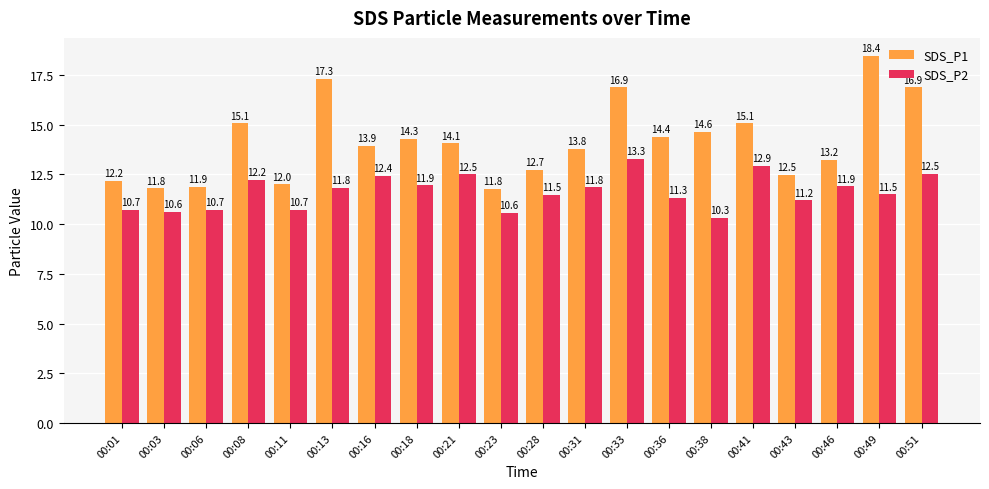

Rank the series by their average value, from highest to lowest.

SDS_P1, SDS_P2